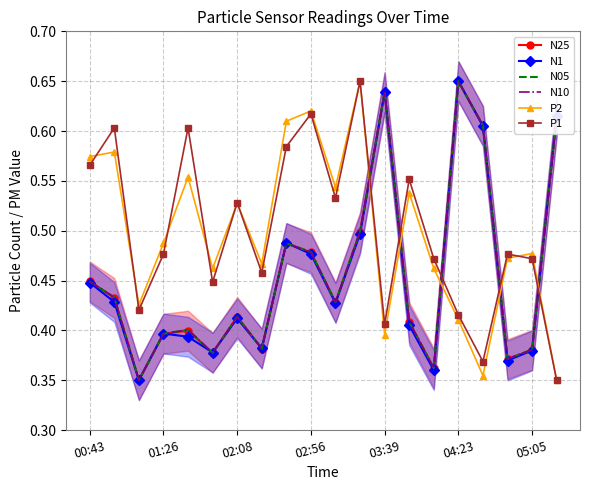

Reading left to right, extract all data points from this chart.

N25: 0.4	0.4	0.3	0.4	0.4	0.4	0.4	0.4	0.5	0.5	0.4	0.5	0.6	0.4	0.4	0.6	0.6	0.4	0.4	0.6
N1: 0.4	0.4	0.3	0.4	0.4	0.4	0.4	0.4	0.5	0.5	0.4	0.5	0.6	0.4	0.4	0.6	0.6	0.4	0.4	0.6
N05: 0.4	0.4	0.3	0.4	0.4	0.4	0.4	0.4	0.5	0.5	0.4	0.5	0.6	0.4	0.4	0.6	0.6	0.4	0.4	0.6
N10: 0.4	0.4	0.3	0.4	0.4	0.4	0.4	0.4	0.5	0.5	0.4	0.5	0.6	0.4	0.4	0.6	0.6	0.4	0.4	0.6
P2: 0.6	0.6	0.4	0.5	0.6	0.5	0.5	0.5	0.6	0.6	0.5	0.6	0.4	0.5	0.5	0.4	0.4	0.5	0.5	0.3
P1: 0.6	0.6	0.4	0.5	0.6	0.4	0.5	0.5	0.6	0.6	0.5	0.6	0.4	0.6	0.5	0.4	0.4	0.5	0.5	0.3